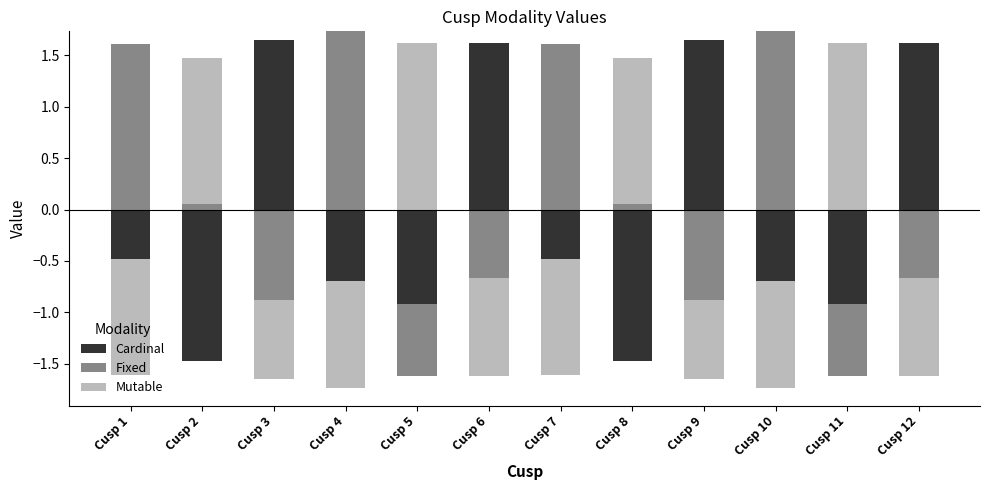

The Mutable series shows 1.6 at Cusp 11. True or false?

True